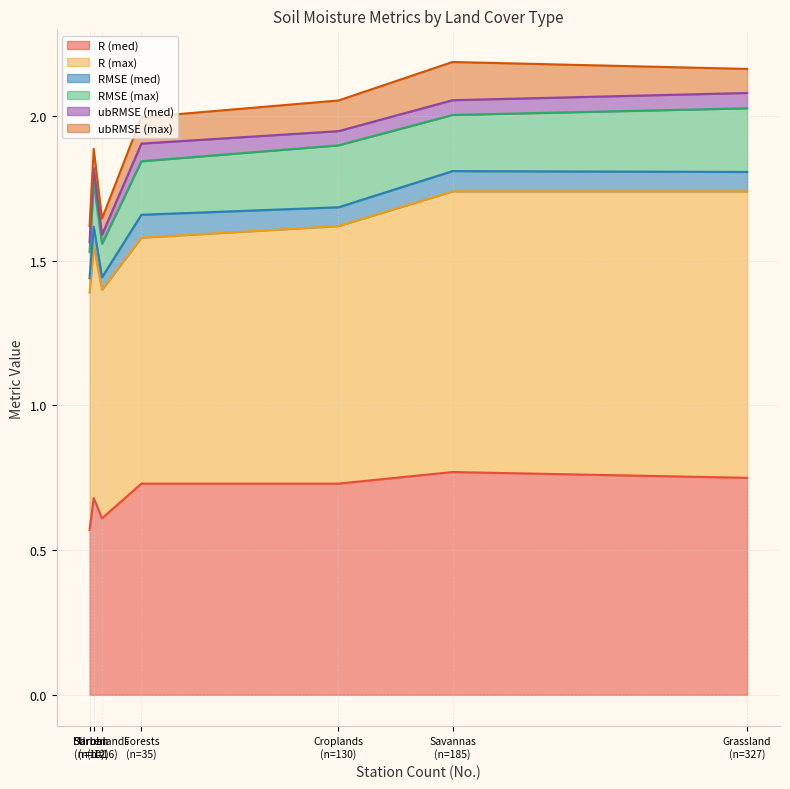

At how many categories does at least one series exceed 0?

7